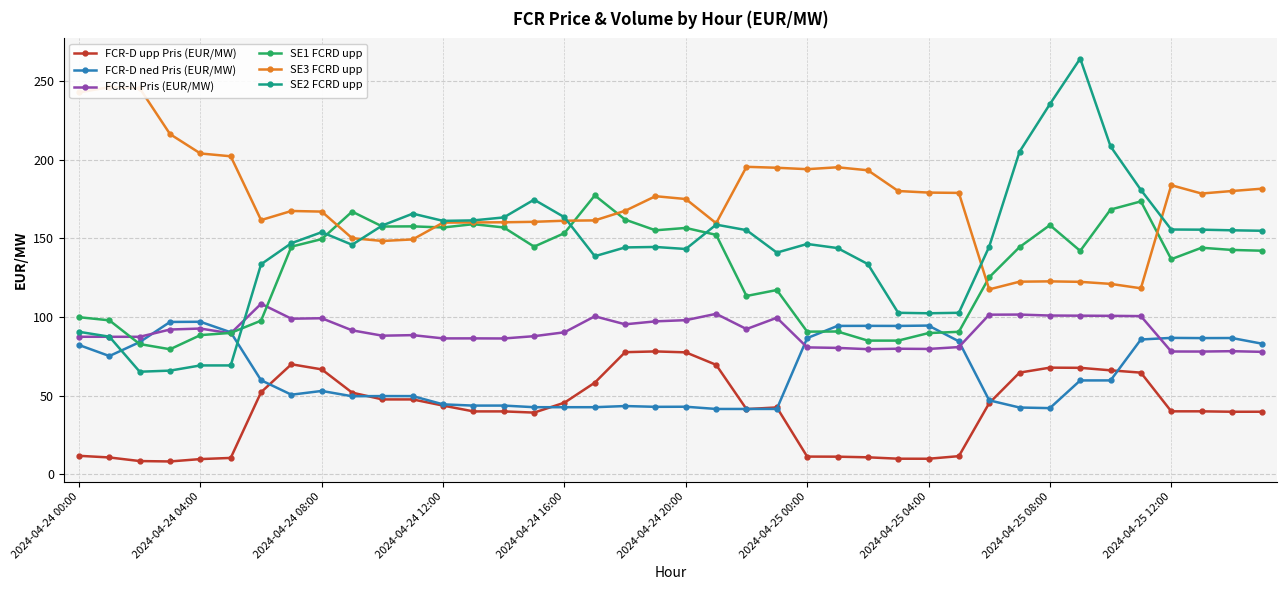

How many times do SE3 FCRD upp and SE2 FCRD upp cross each other?

4